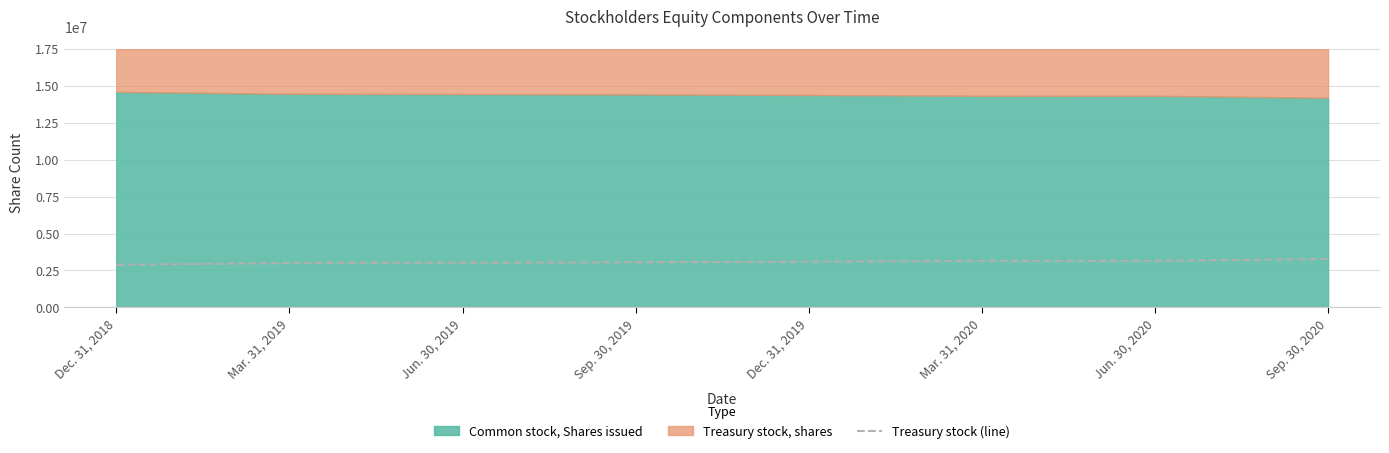

What is the sum of all values?

24652191